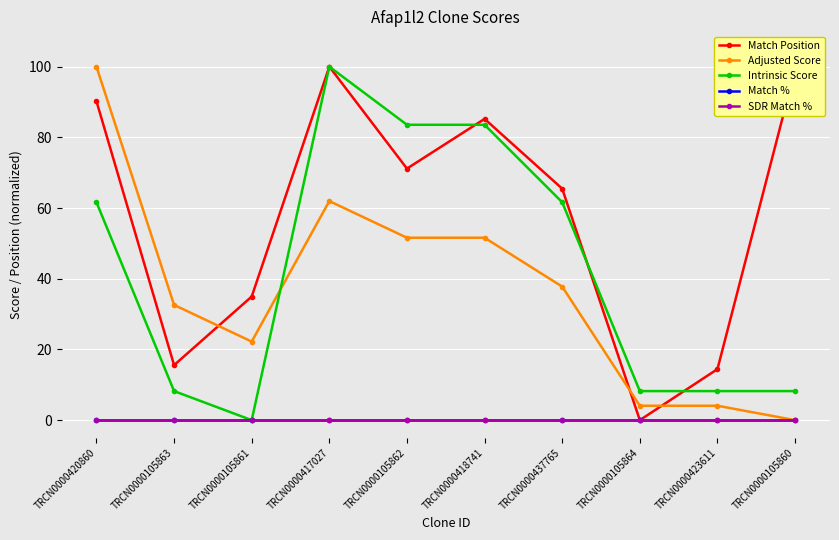

True or false: Match % has more than 1 interior local peaks.

False